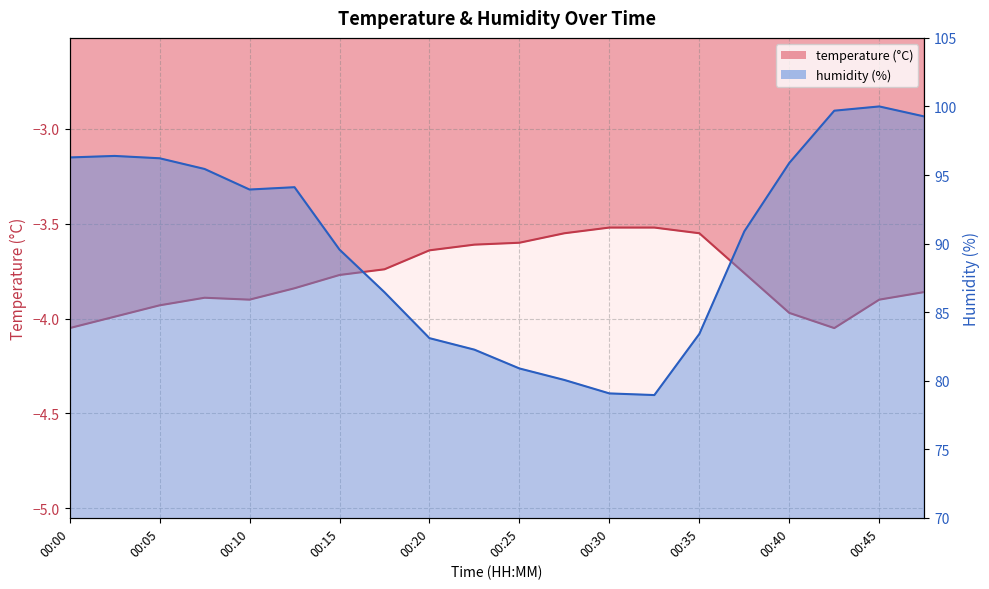

What is the value of the humidity point at the 20th from the left?

99.3